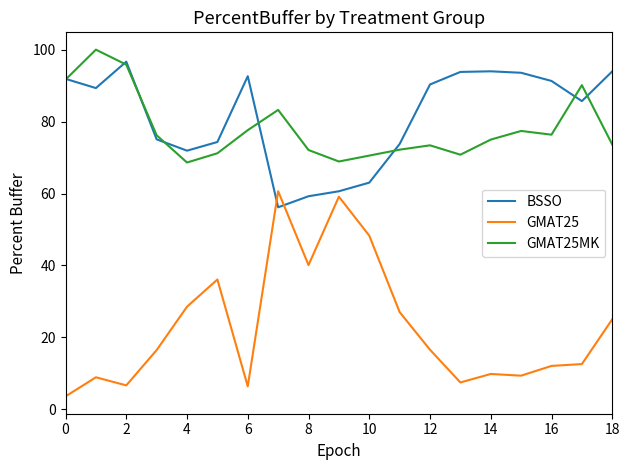

True or false: GMAT25 and GMAT25MK intersect in this chart.

False